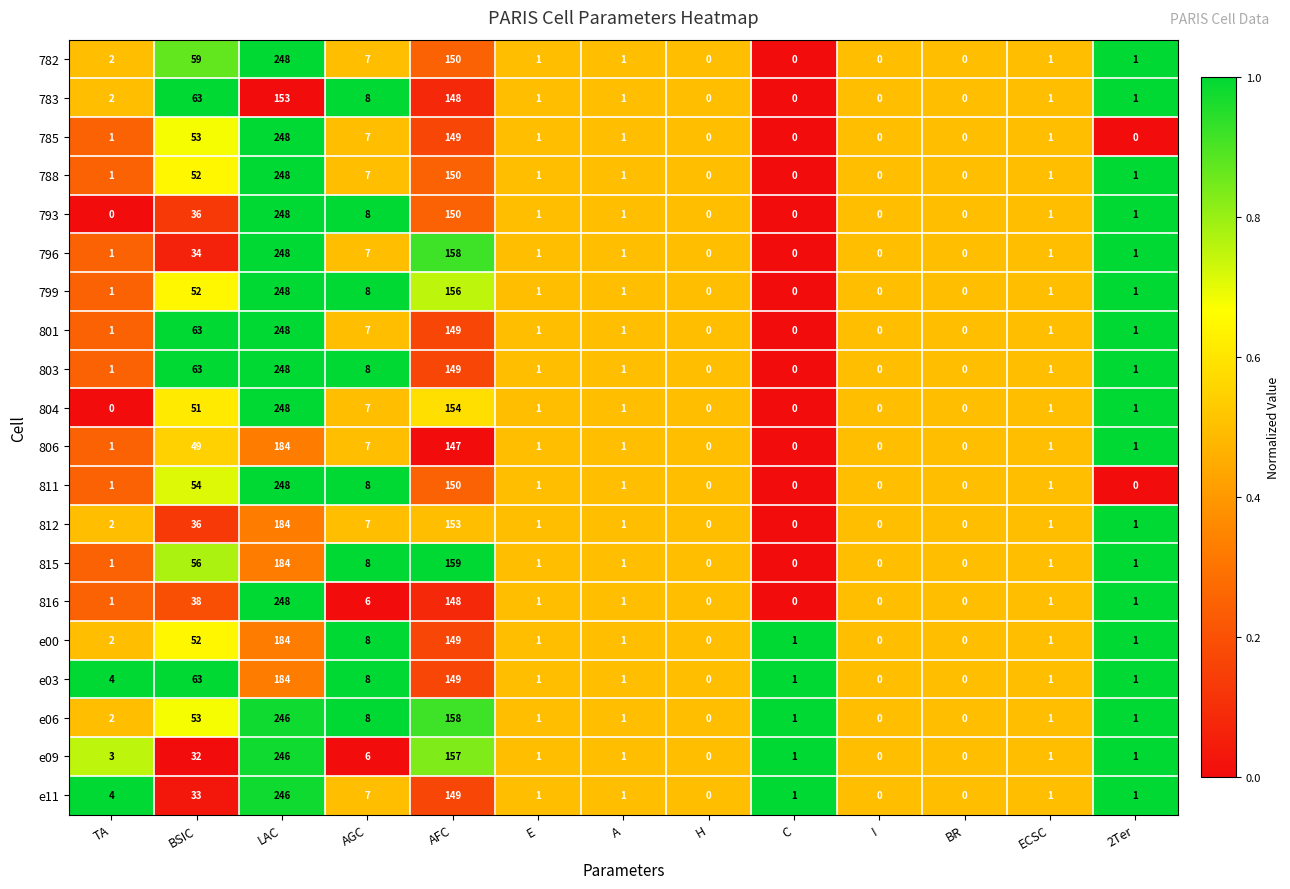

Which label corresponds to the largest value in the chart?

LAC